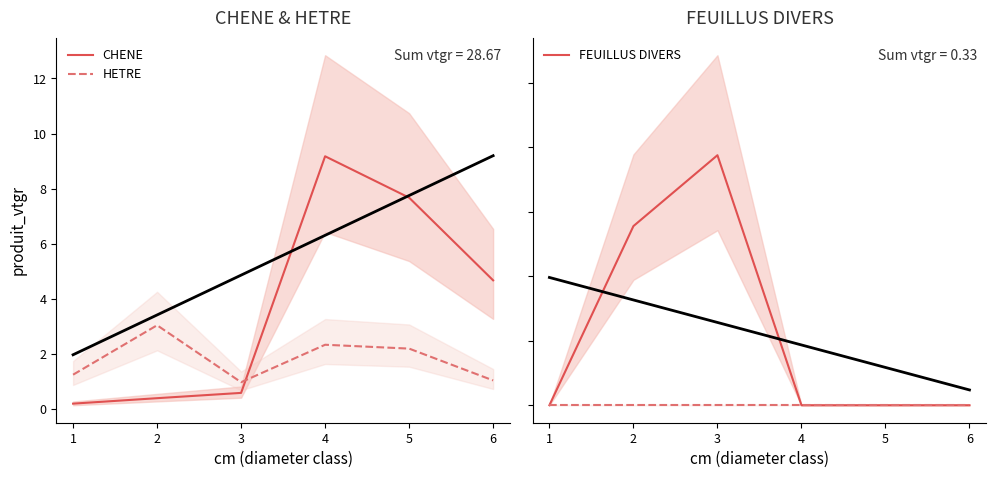

At how many categories does at least one series exceed 5?

2